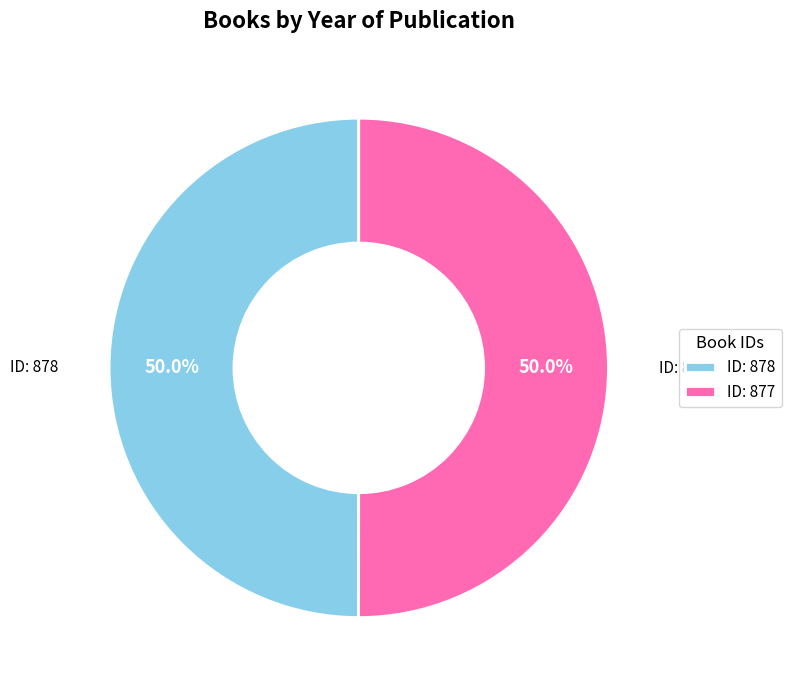

Is the sum of ID: 877 and ID: 878 greater than half?

Yes